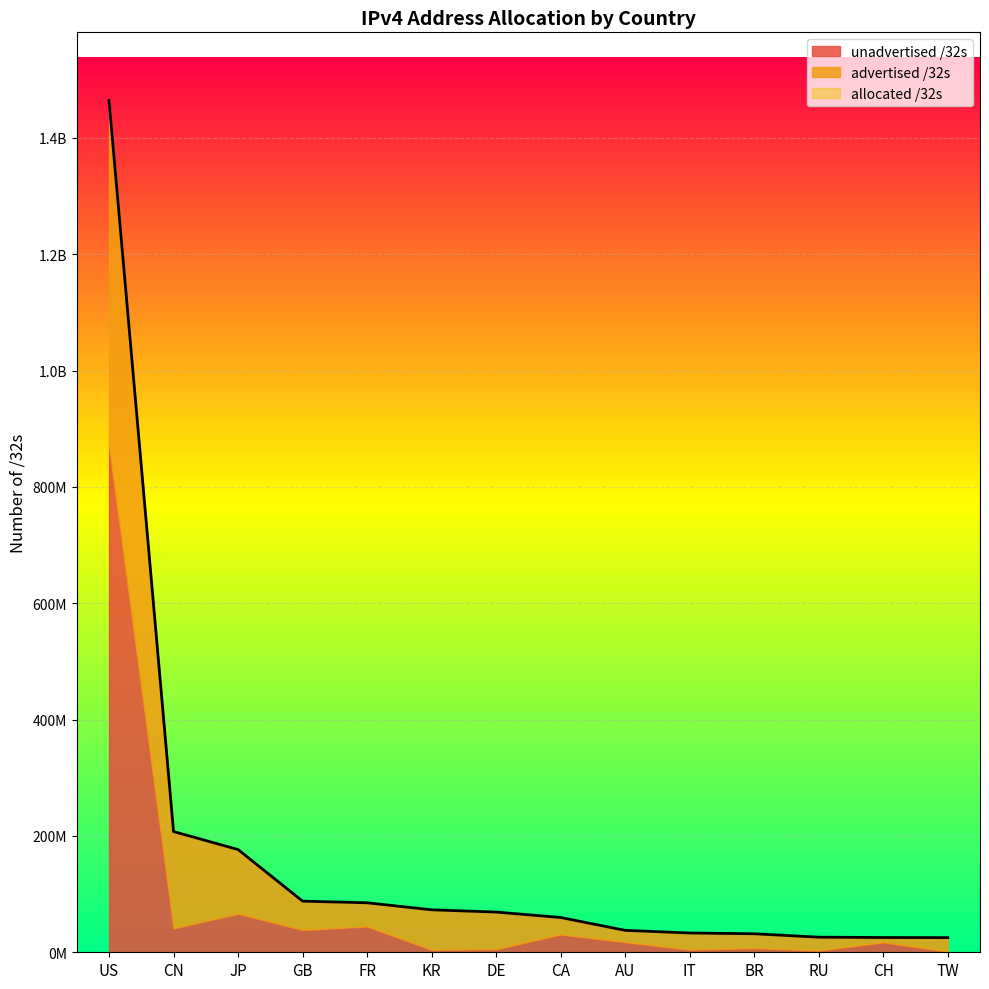

True or false: advertised /32s and allocated /32s cross at least once.

False